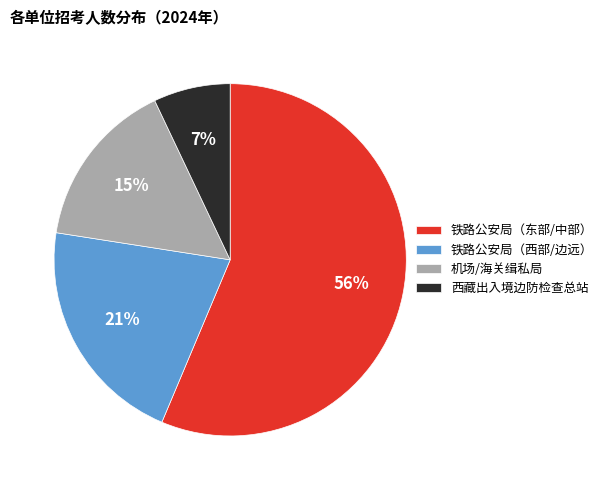

Does any single category account for the majority?

Yes